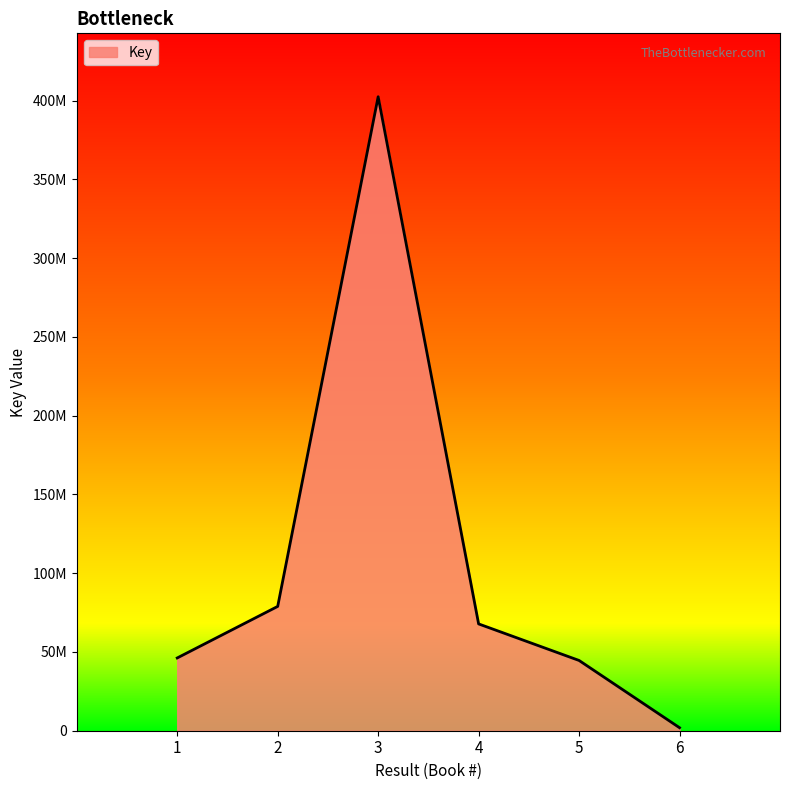

The chart shows a value of 78922500 at 2. True or false?

True